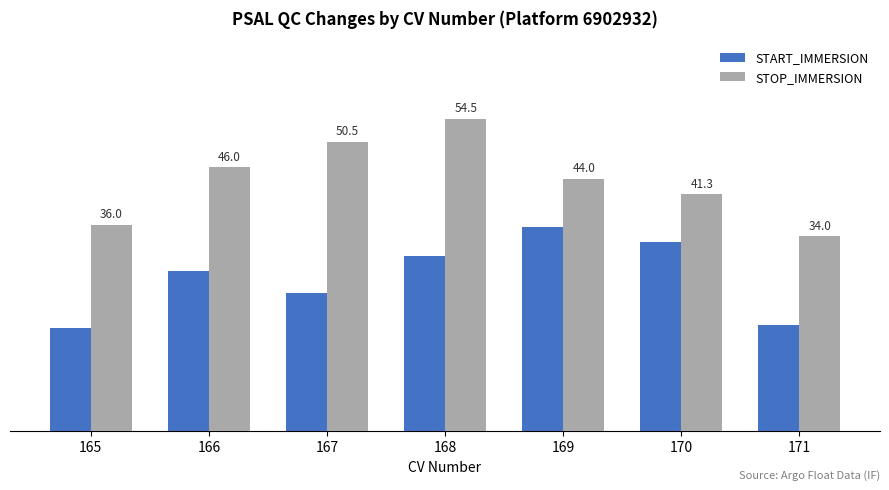

Rank the series at 169 from highest to lowest value.

STOP_IMMERSION, START_IMMERSION